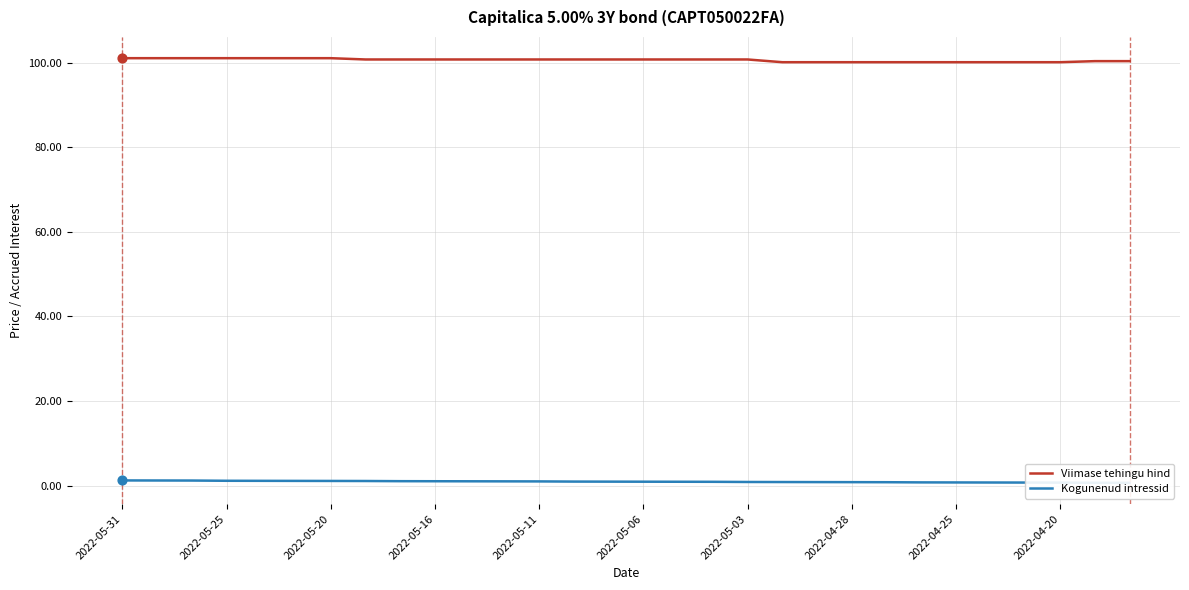

Which series has the widest spread of Y values?

Viimase tehingu hind